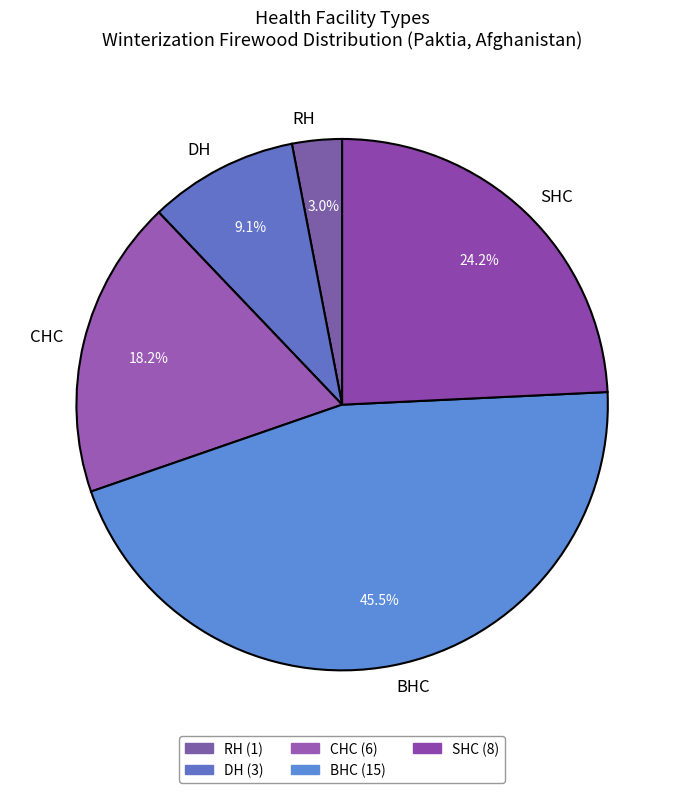

Rank the categories by value from highest to lowest.

BHC, SHC, CHC, DH, RH